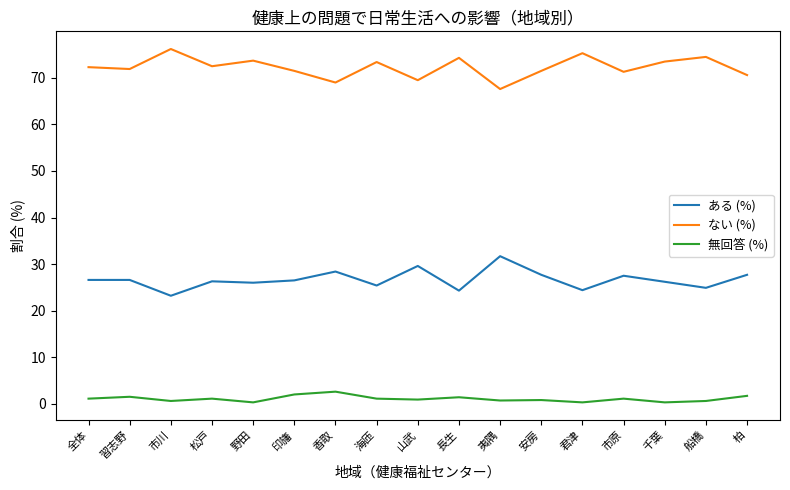

Rank the series by their average value, from highest to lowest.

ない (%), ある (%), 無回答 (%)